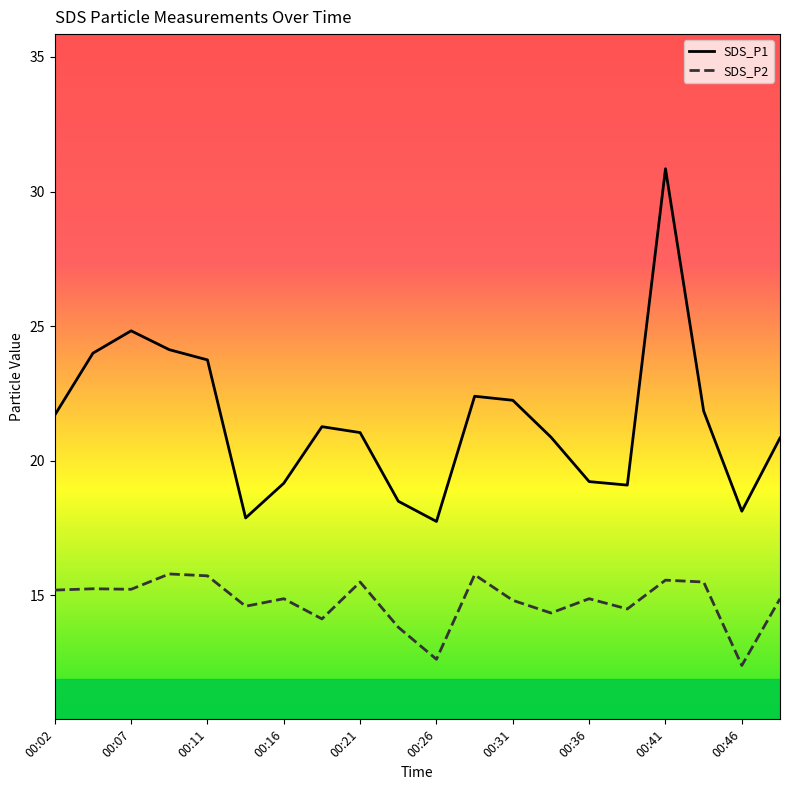

Where does the SDS_P2 series first go above 14?

00:02